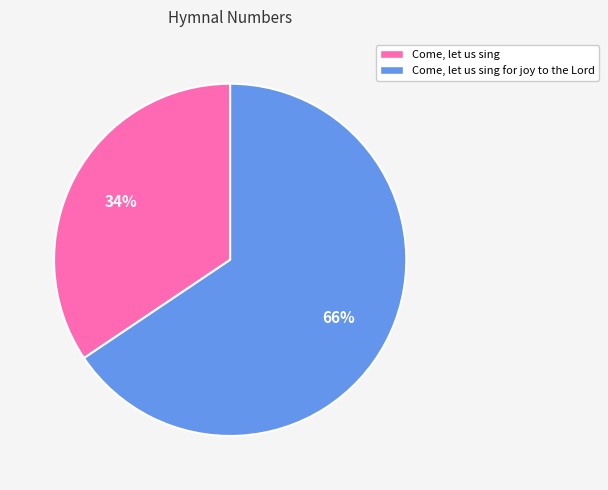

Is there any slice that represents more than half of the pie?

Yes